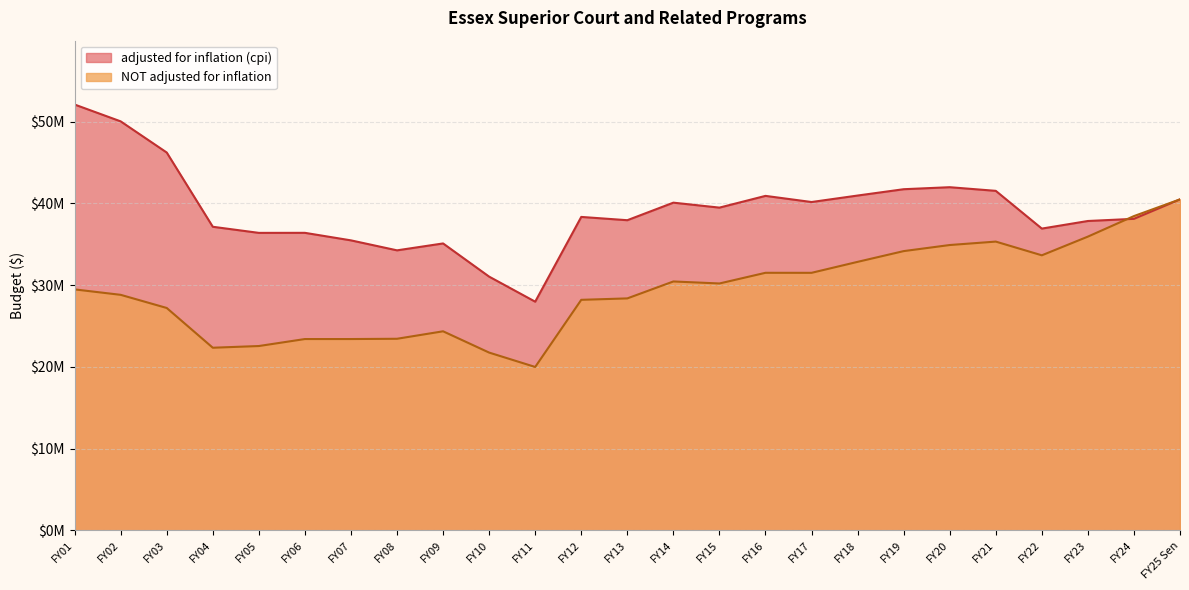

What is the sum of all adjusted for inflation (cpi) values?

978423507